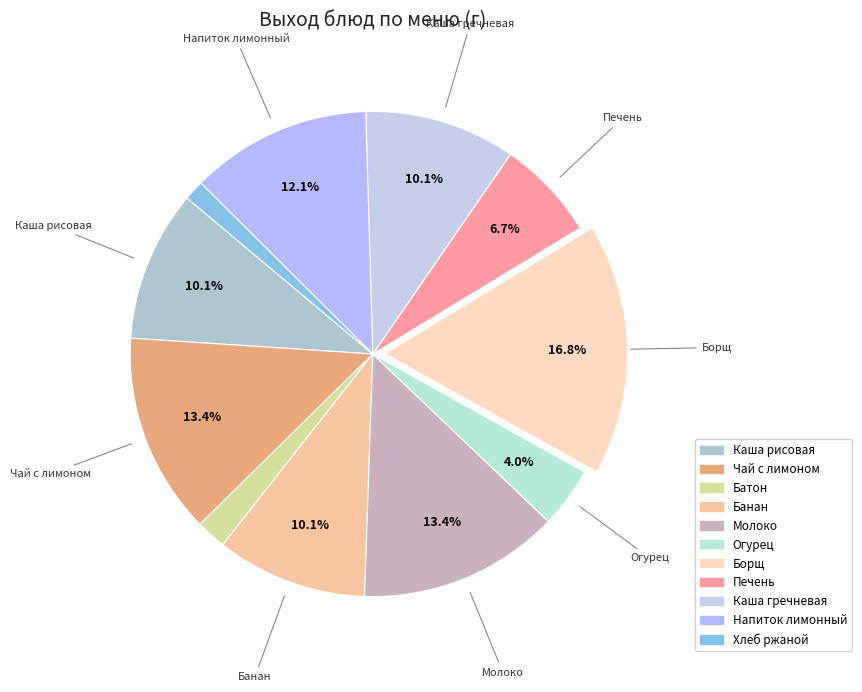

How many slices are in this pie chart?

11